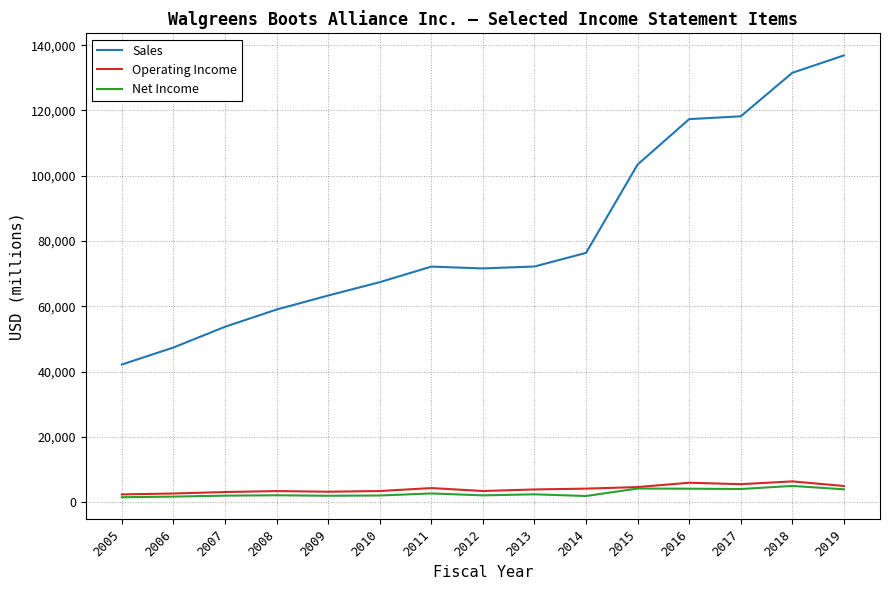

The value of Operating Income at 2012 is 3464. True or false?

True